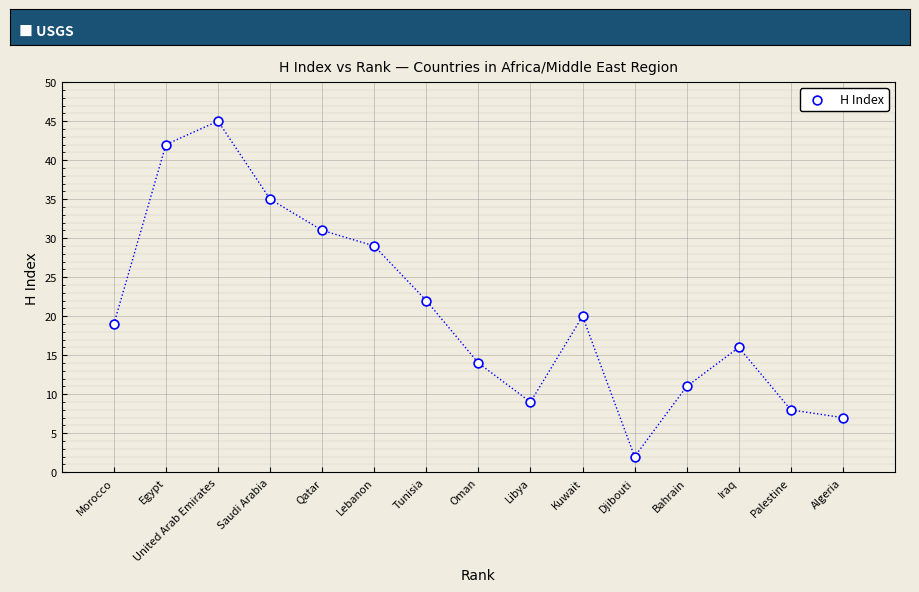

What is the range of Y values (max minus min)?

43